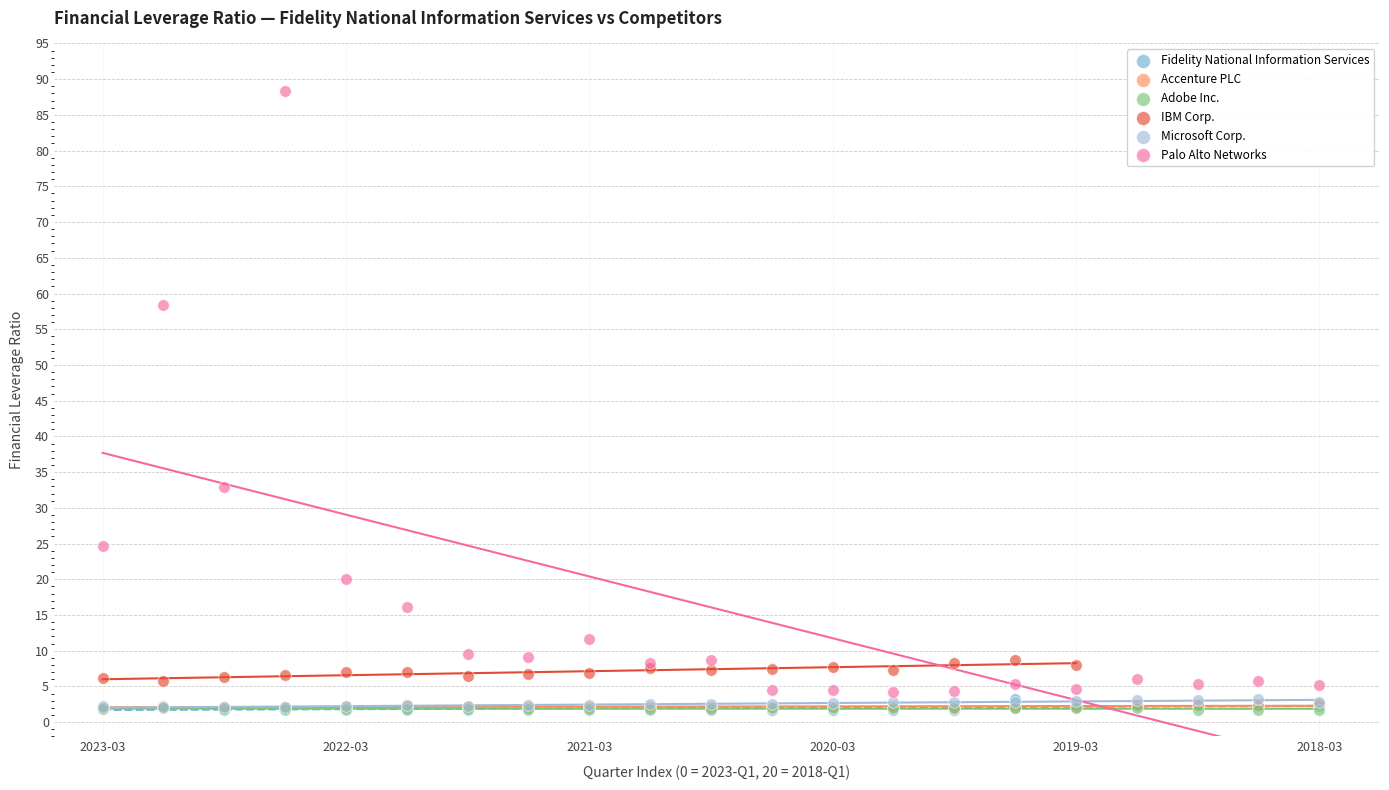

Which series reaches the maximum Y coordinate?

Palo Alto Networks